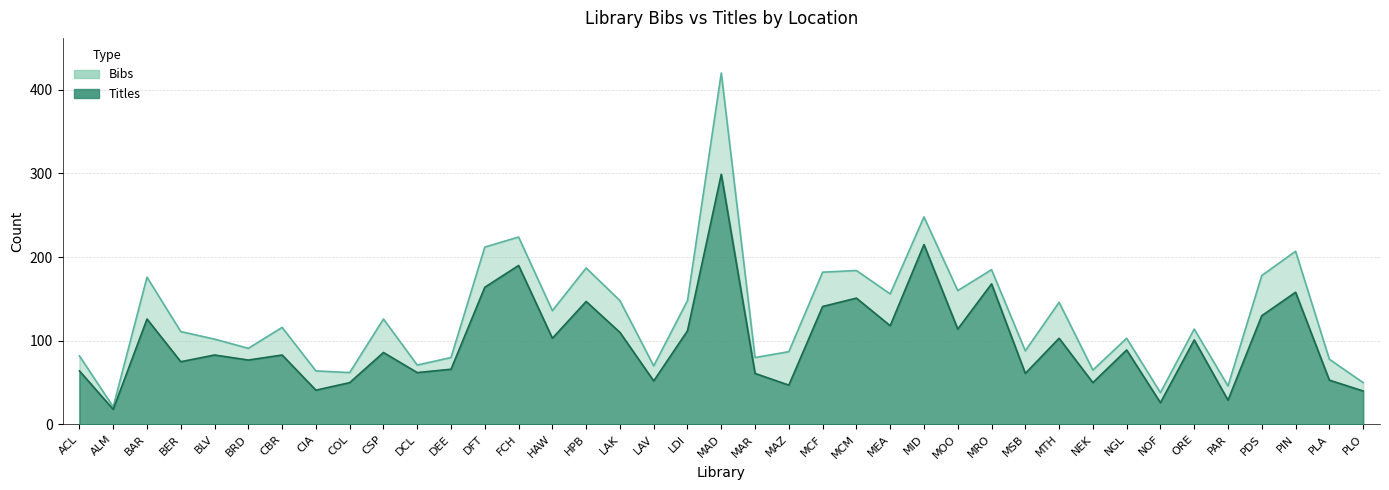

Is the value of Bibs at MCM greater than the value of Titles at BLV?

Yes